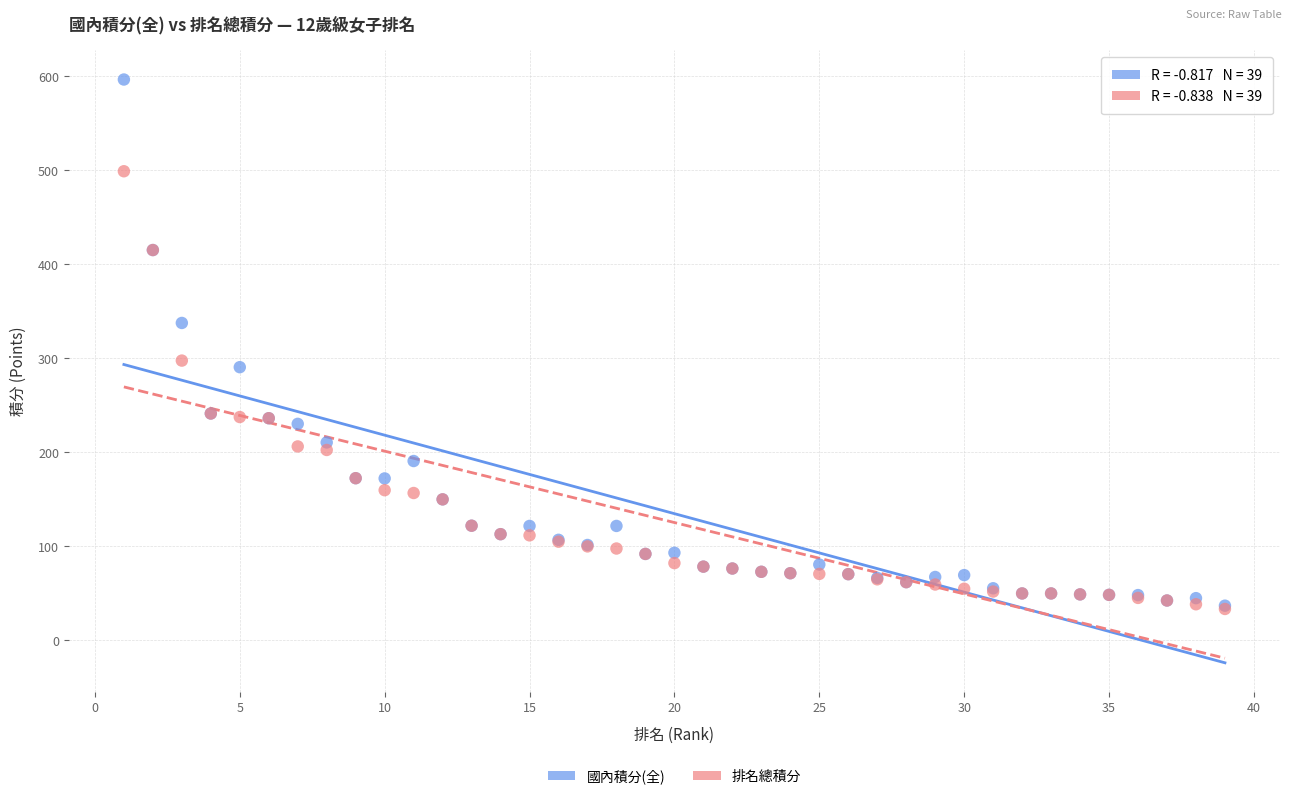

Across all series, what Y value is closest to 314?

297.5